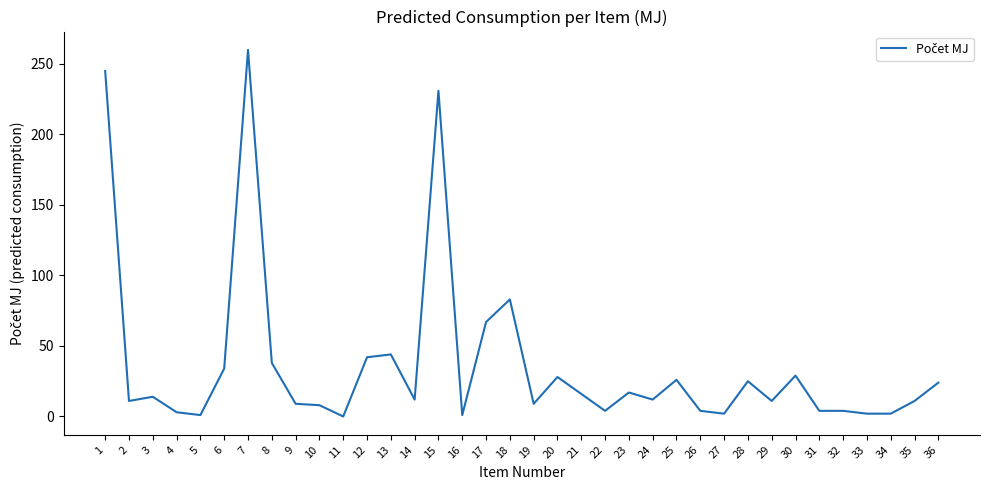

Where is the data nearest to the value 130?

18